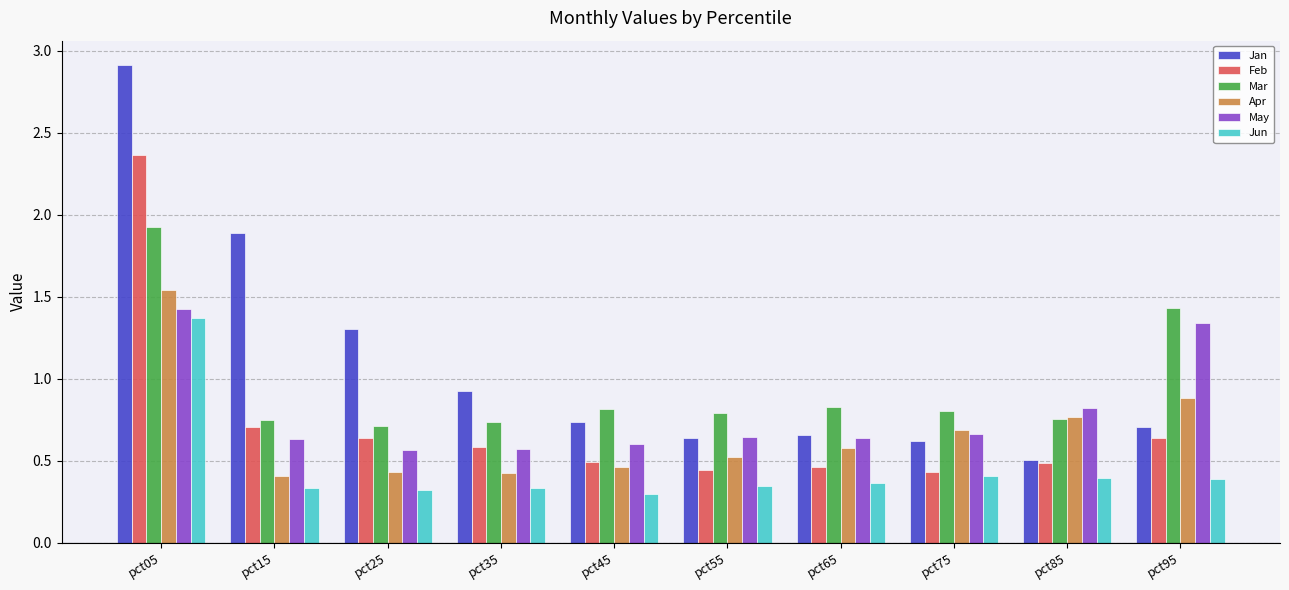

Which category has the highest value in the Mar series?

pct05